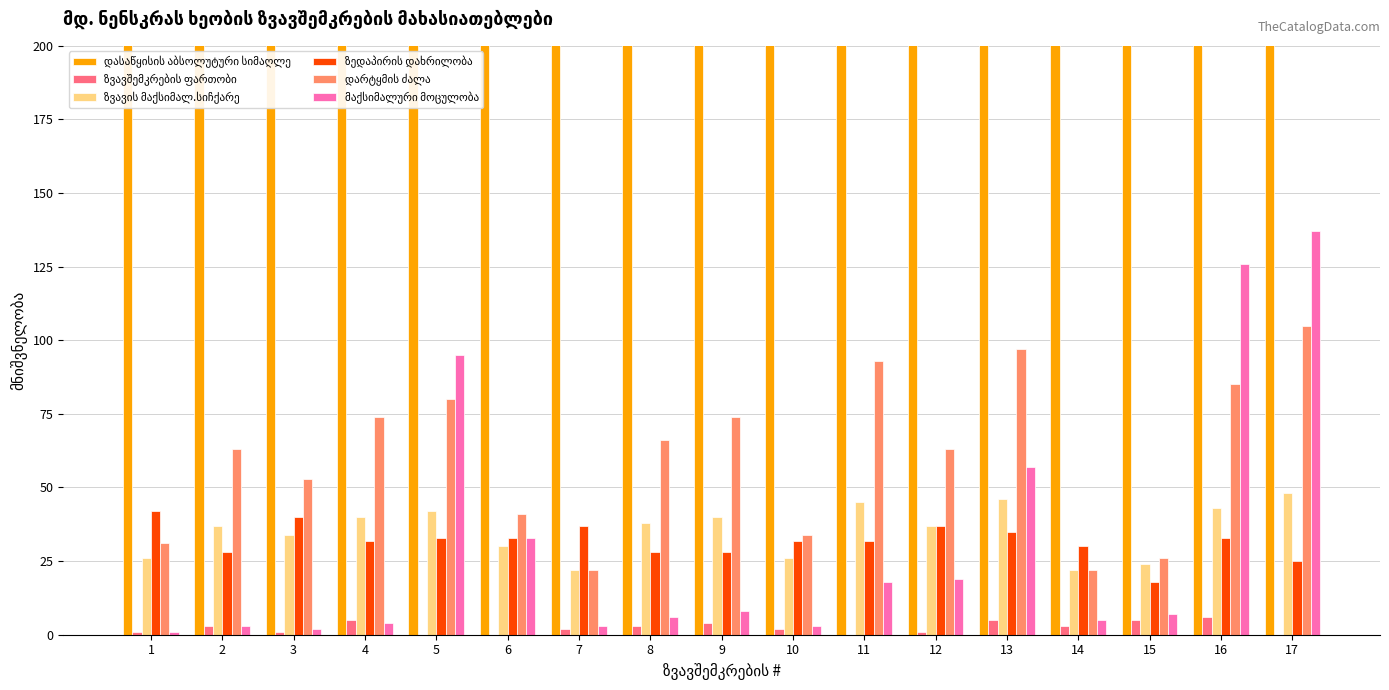

What is the approximate value of ზვავშემკრების ფართობი at 8?

3